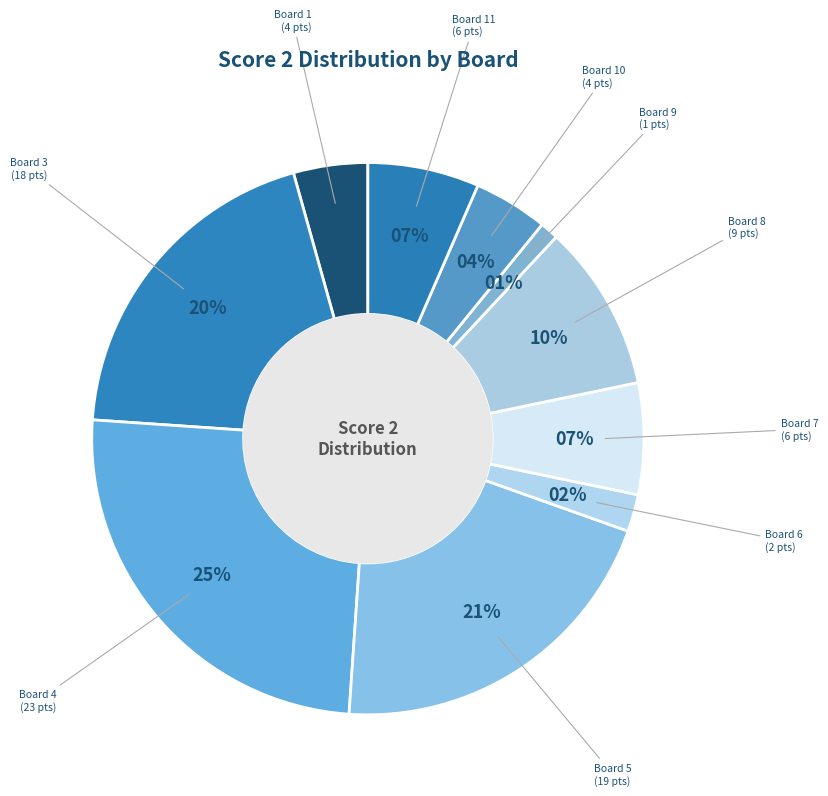

Is Board 9 the majority of the pie?

No